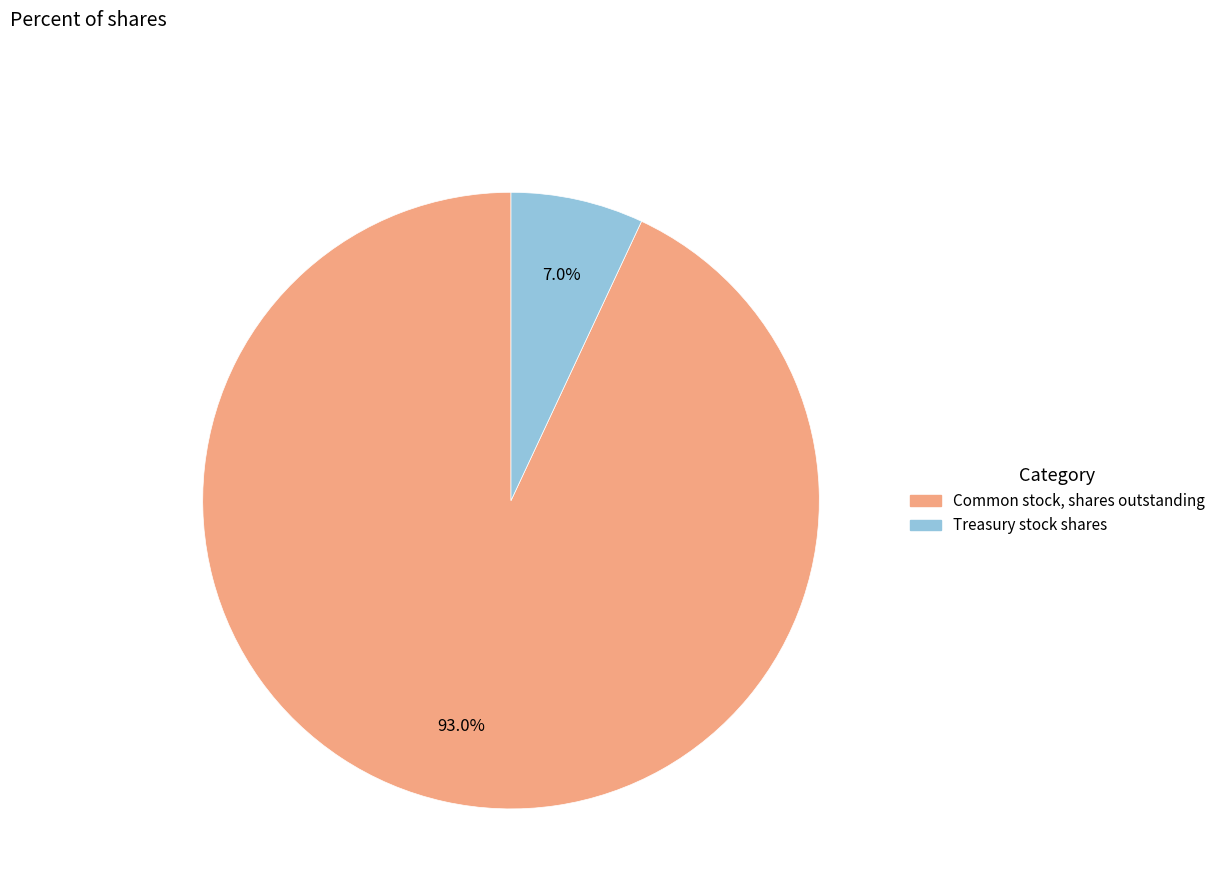

How many segments does this pie chart have?

2